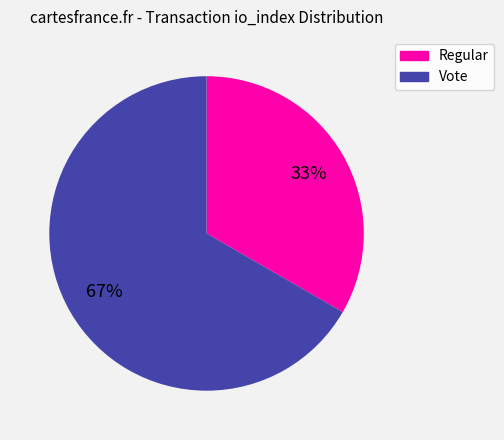

How many slices are in this pie chart?

2